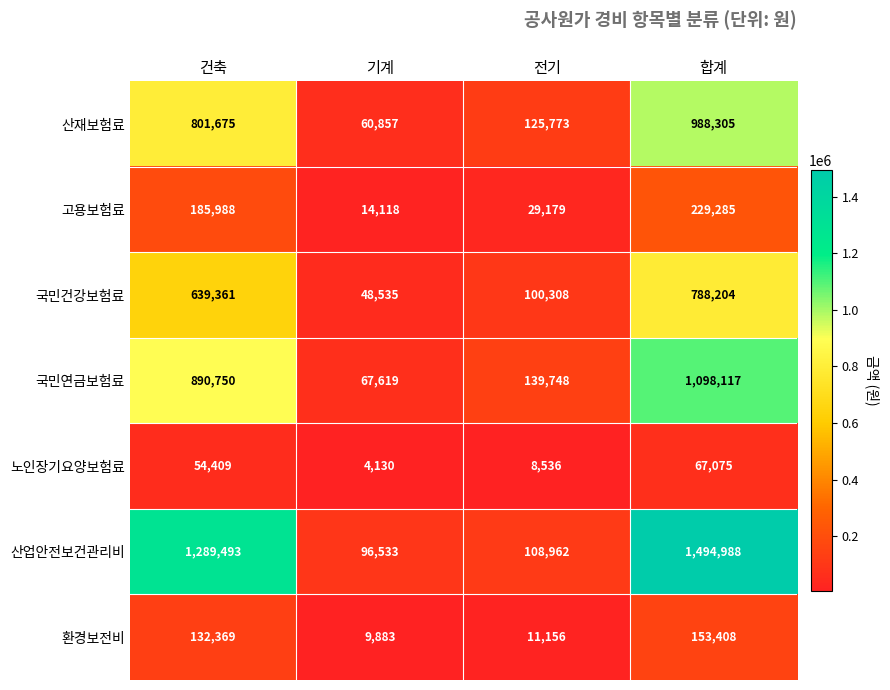

What value does the 노인장기요양보험료 series have at 전기, to the nearest 10?

8540